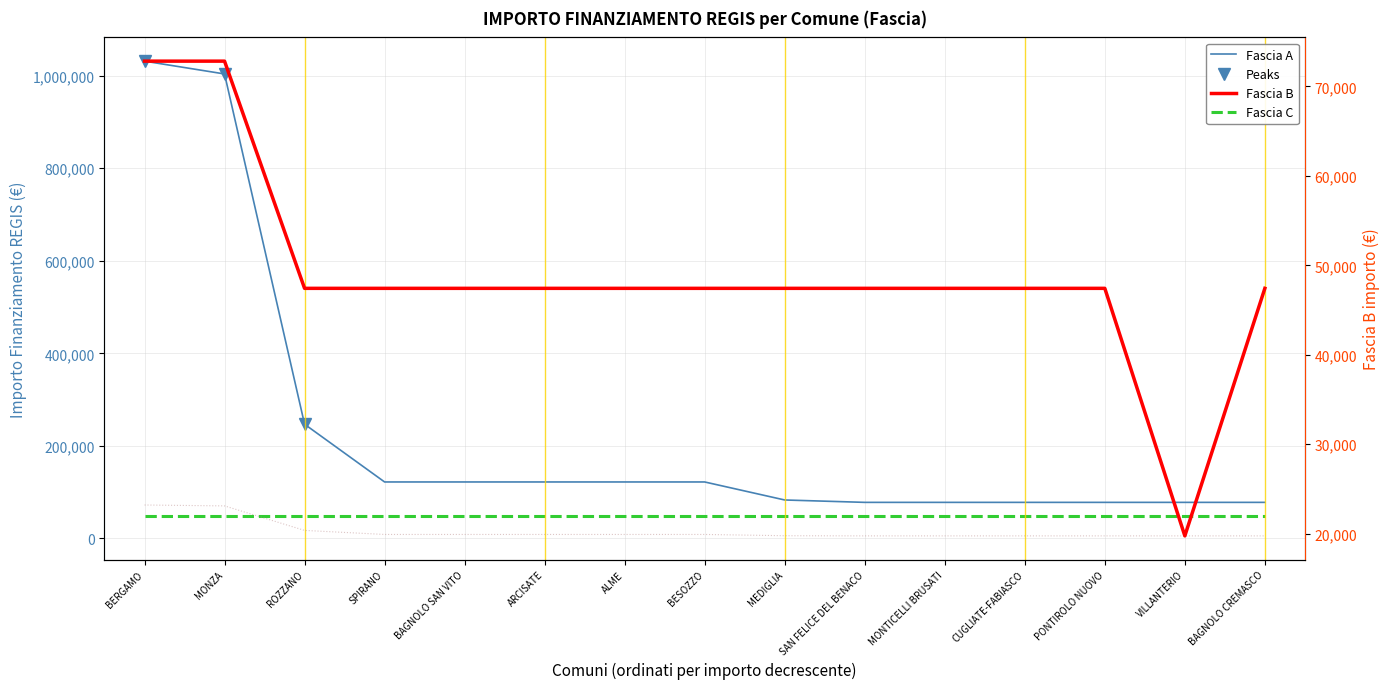

What is the label of the 8th point from the left?

BESOZZO